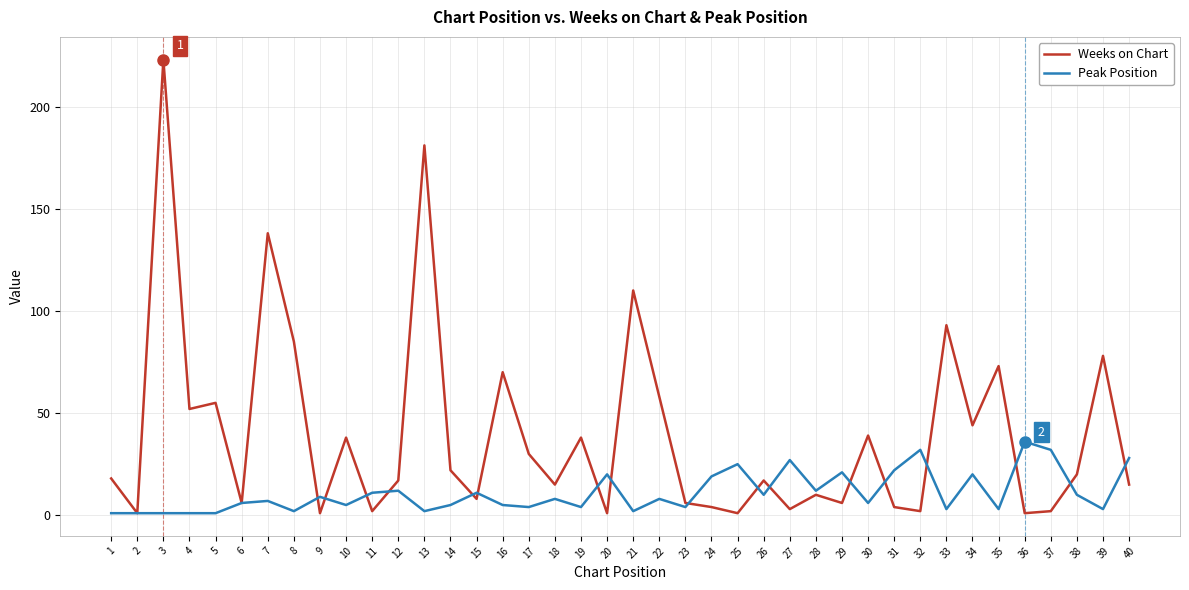

How many series are shown in this chart?

2